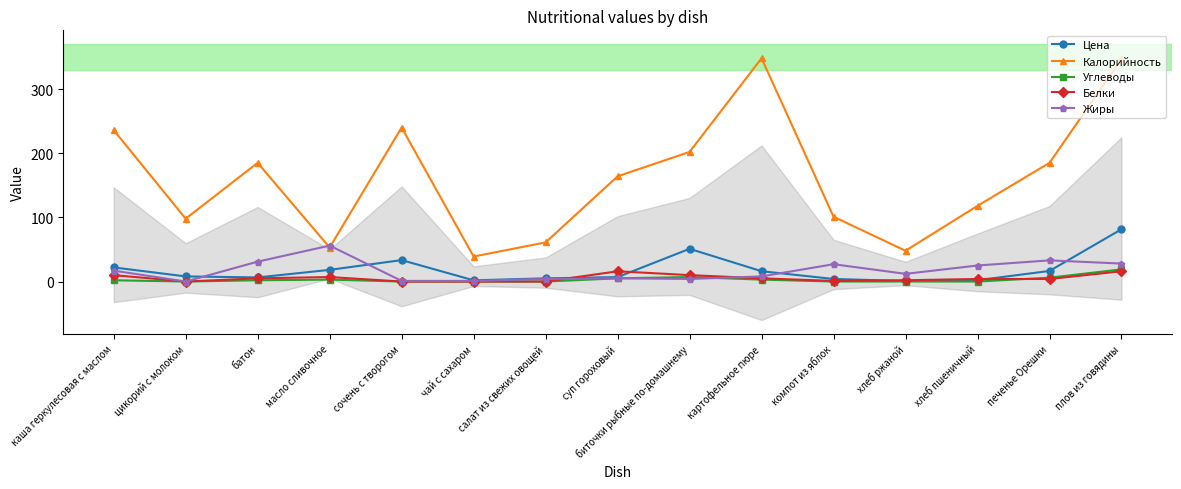

At which category is the sum across all series the highest?

плов из говядины